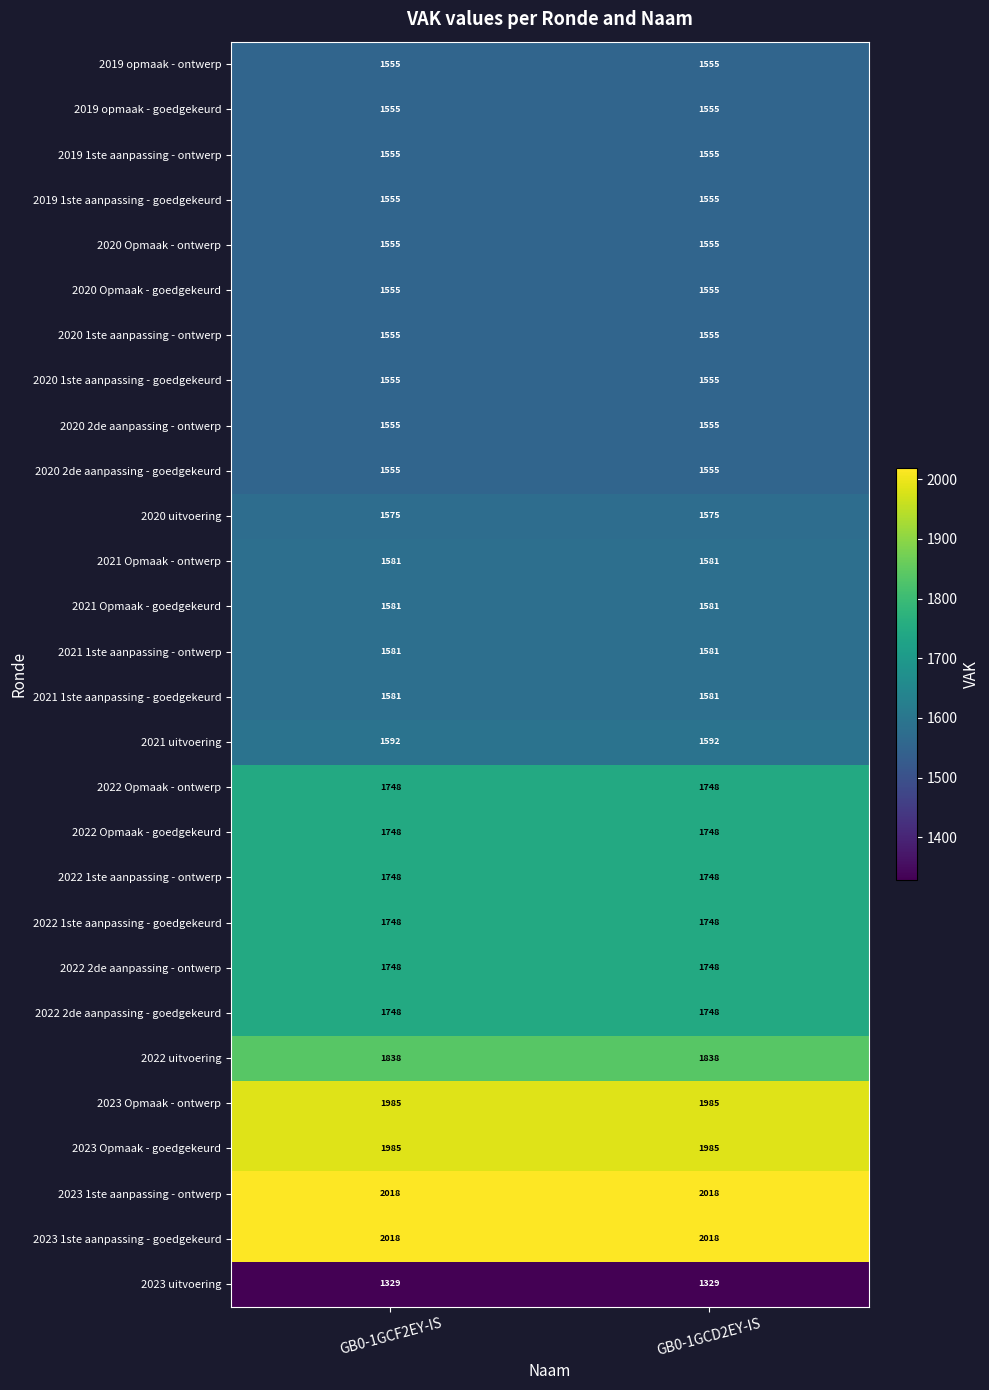

What is the sum of the 2023 1ste aanpassing - ontwerp values at GB0-1GCF2EY-IS and GB0-1GCD2EY-IS?

4036